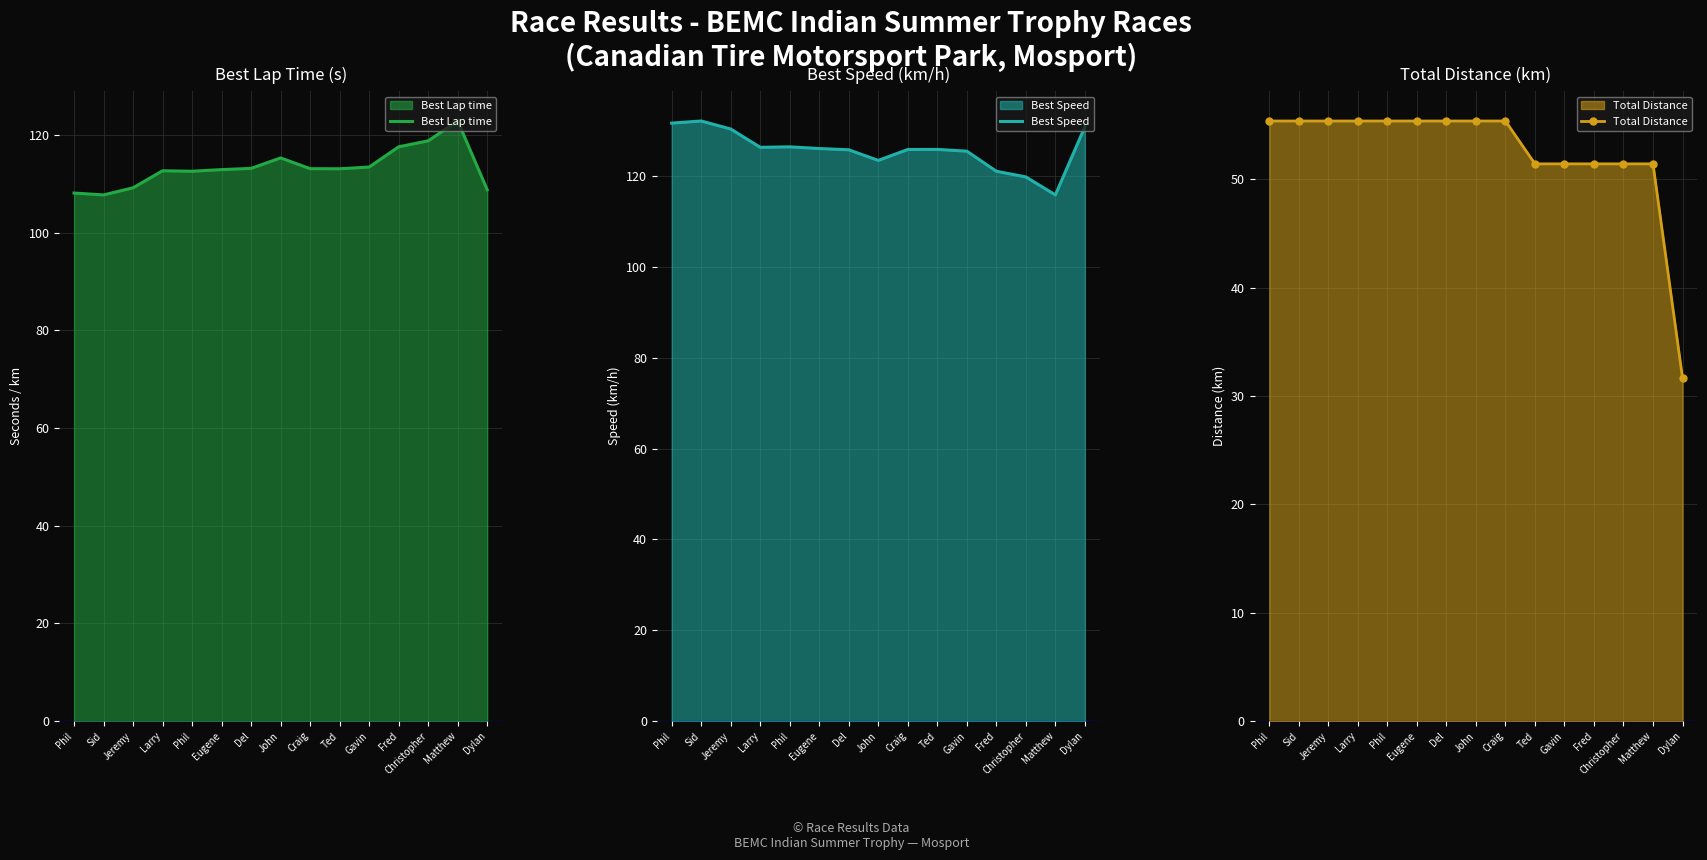

What is the difference between the second highest and minimum values in the Best Speed series?

15.8